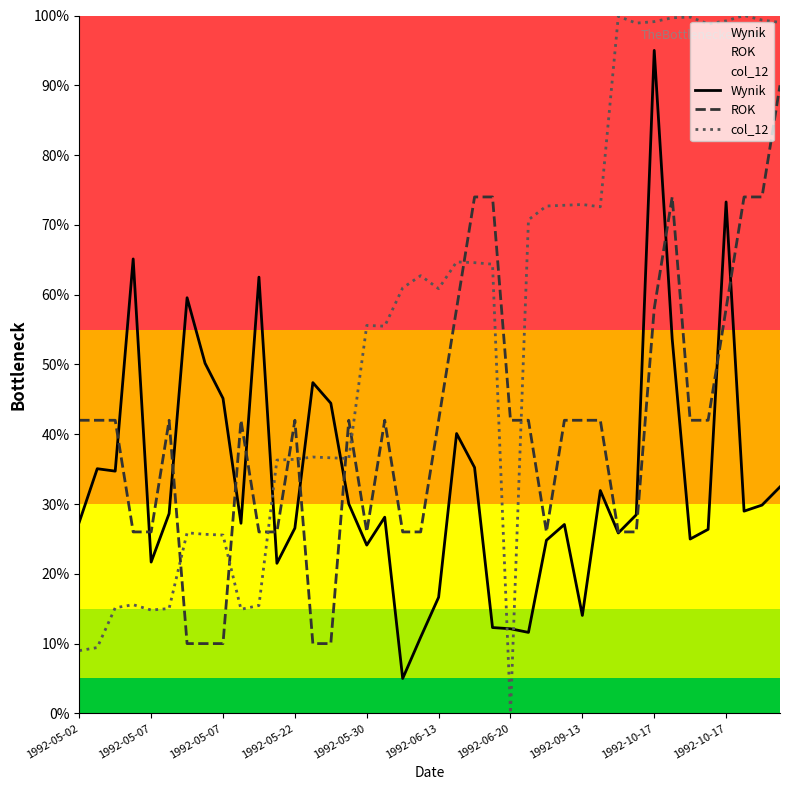

What is the label of the 38th point from the right?

1992-05-07